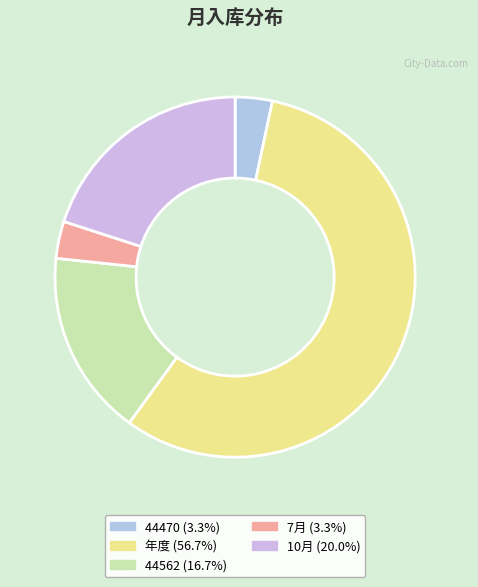

Count the number of slices in the pie.

5